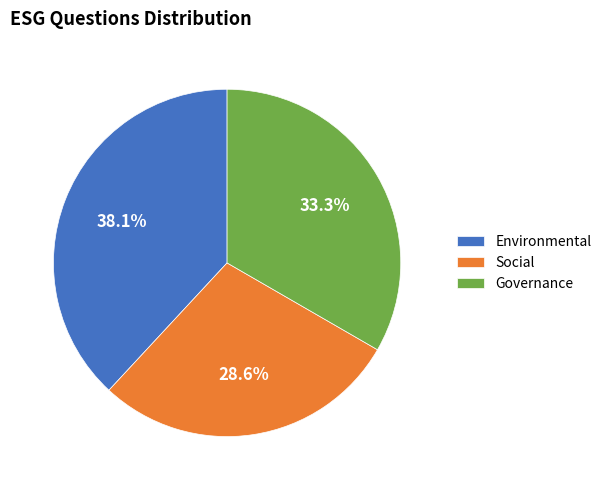

What is the largest slice in the pie chart?

Environmental